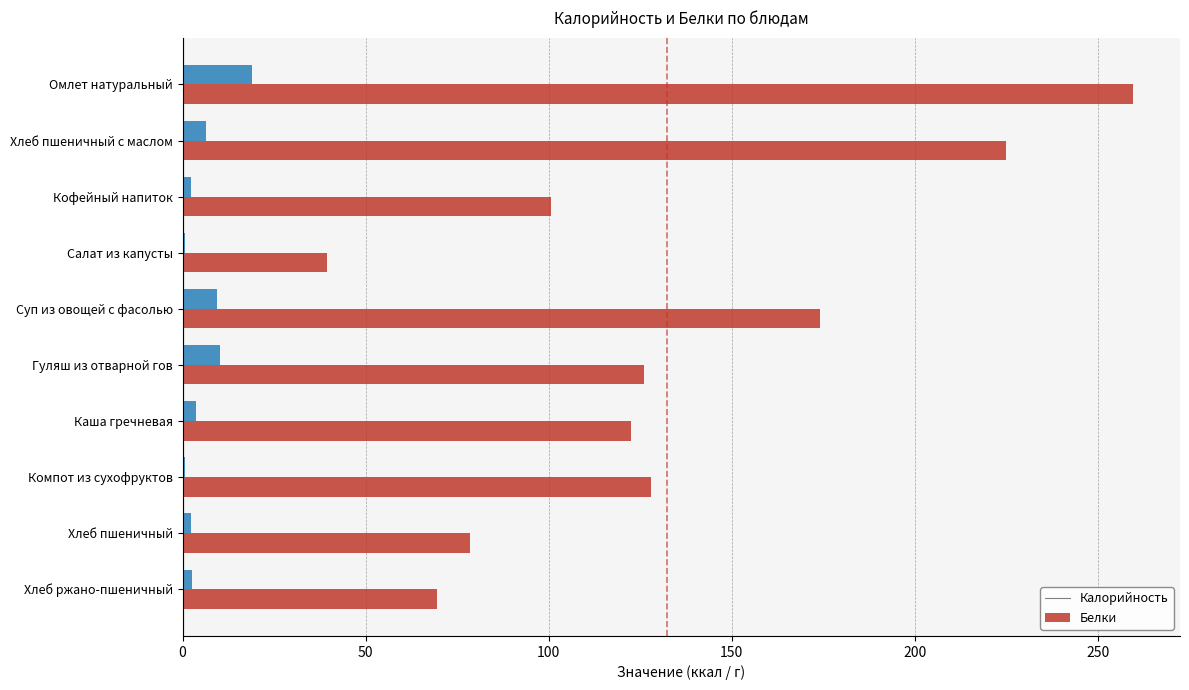

How many series are shown in this chart?

2